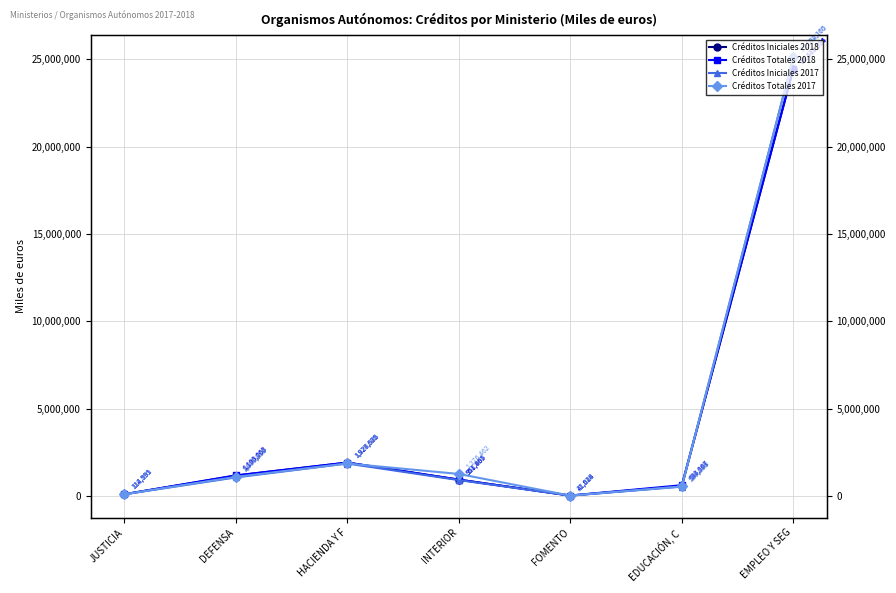

At which category does the chart reach its minimum across all series?

FOMENTO